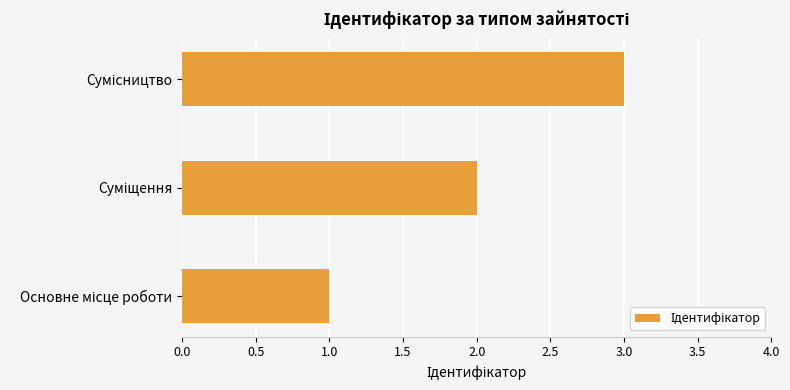

How many bars are there in total?

3